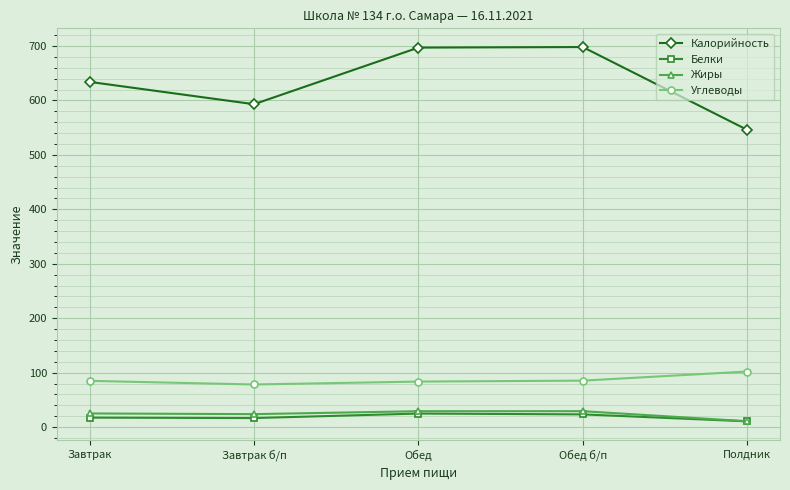

The value of Калорийность at Завтрак б/п is 838.6. True or false?

False